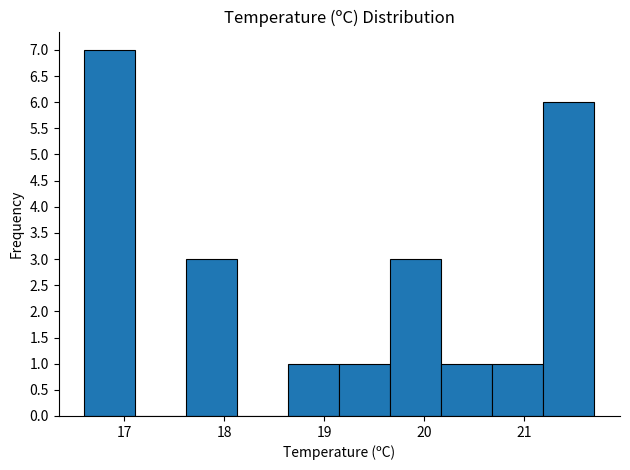

Reading left to right, list every bar in this chart as the range it spans on the x-axis followed by its height. Neither the bar edges nor the heights are printed on the chart, so give them approximately, as read against the axes.

16.60 to 17.11: 7
17.11 to 17.62: 0
17.62 to 18.13: 3
18.13 to 18.64: 0
18.64 to 19.15: 1
19.15 to 19.66: 1
19.66 to 20.17: 3
20.17 to 20.68: 1
20.68 to 21.19: 1
21.19 to 21.70: 6